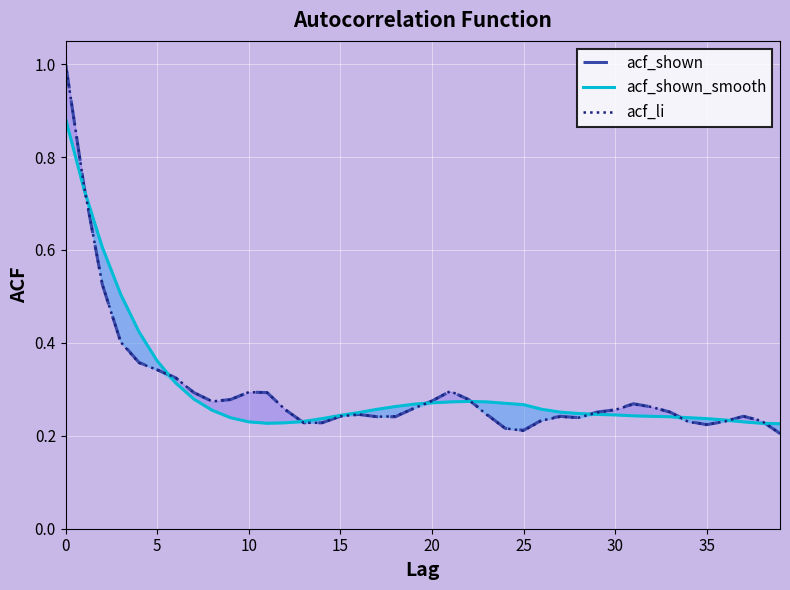

How many intersections are there between acf_li and acf_shown_smooth?

9